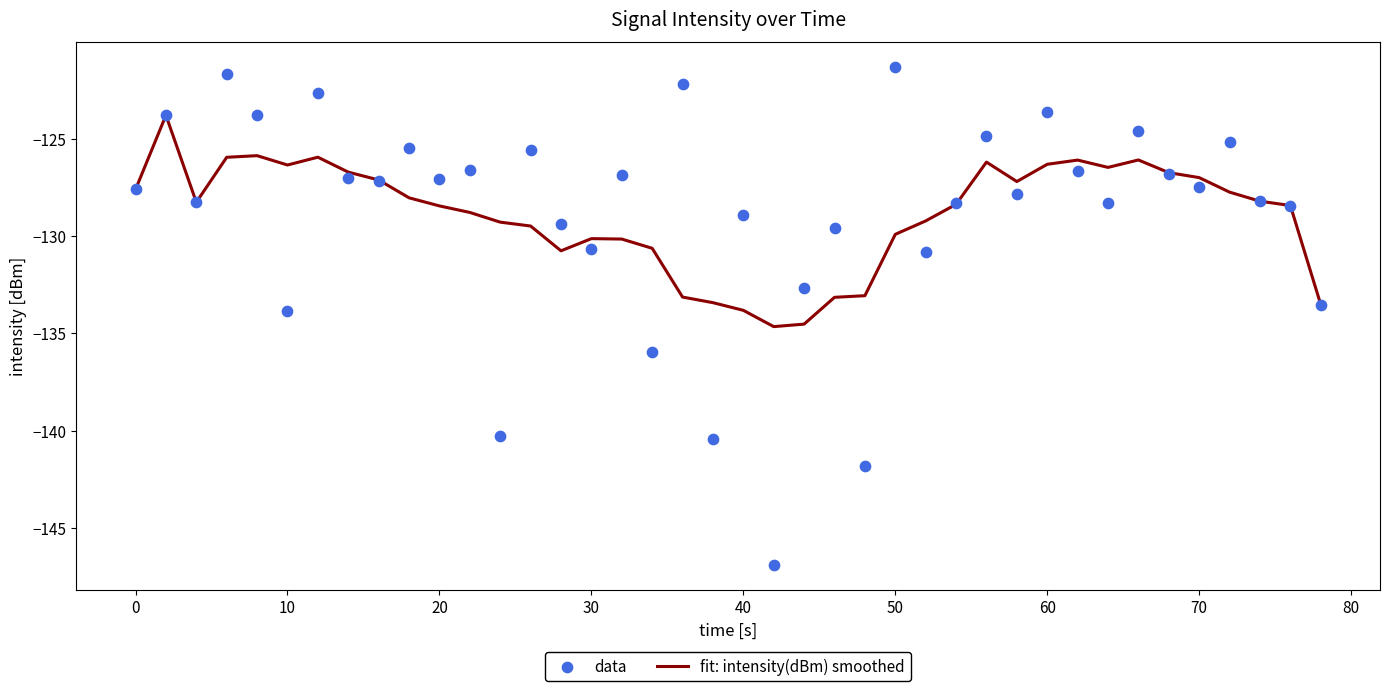

What are all the series names shown in the legend?

fit: intensity(dBm) smoothed, data